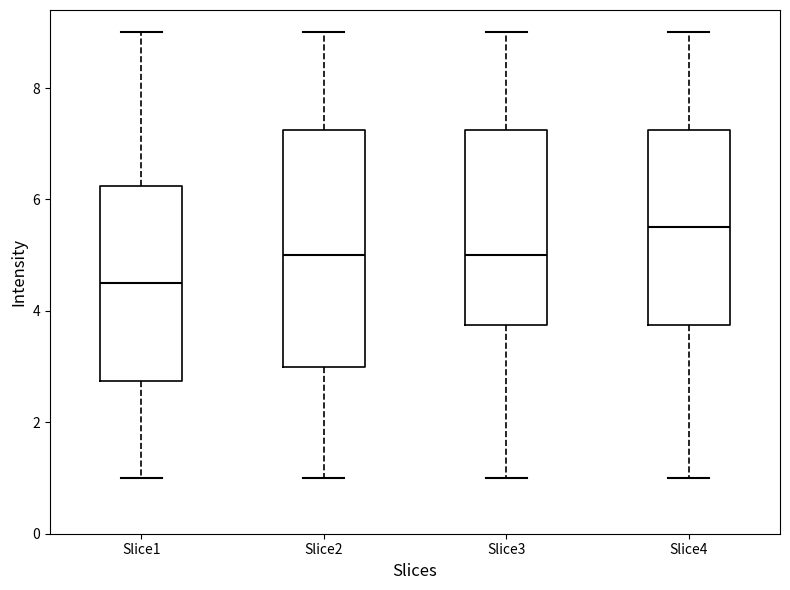

Where is the upper edge of the box for Slice2 on the y-axis? The values are not printed on the chart, so give them approximately, as read against the axis.

7.2